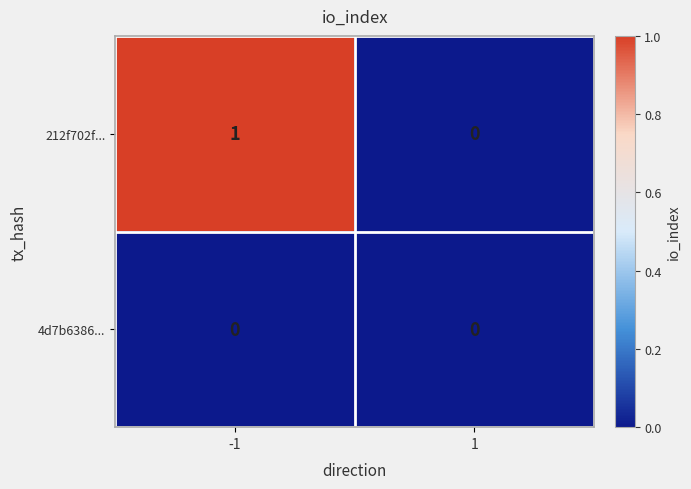

The value of 4d7b6386... at 1 is 0. True or false?

True